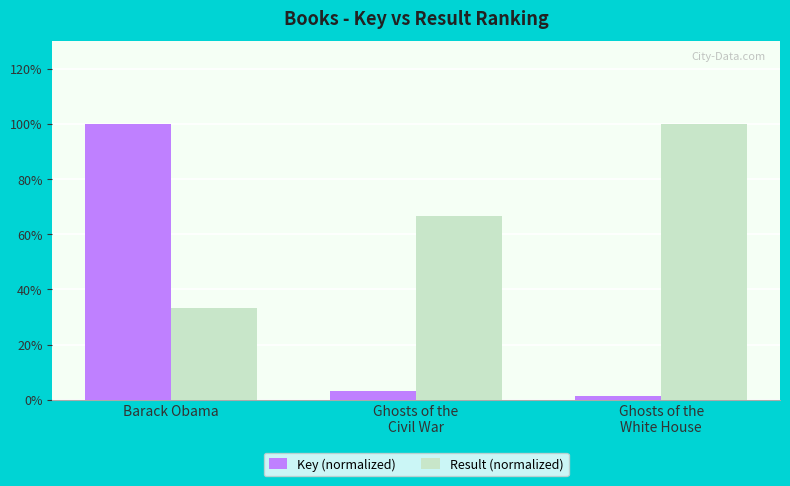

What is the value of the Key (normalized) bar at the 2nd from the left?

3.2